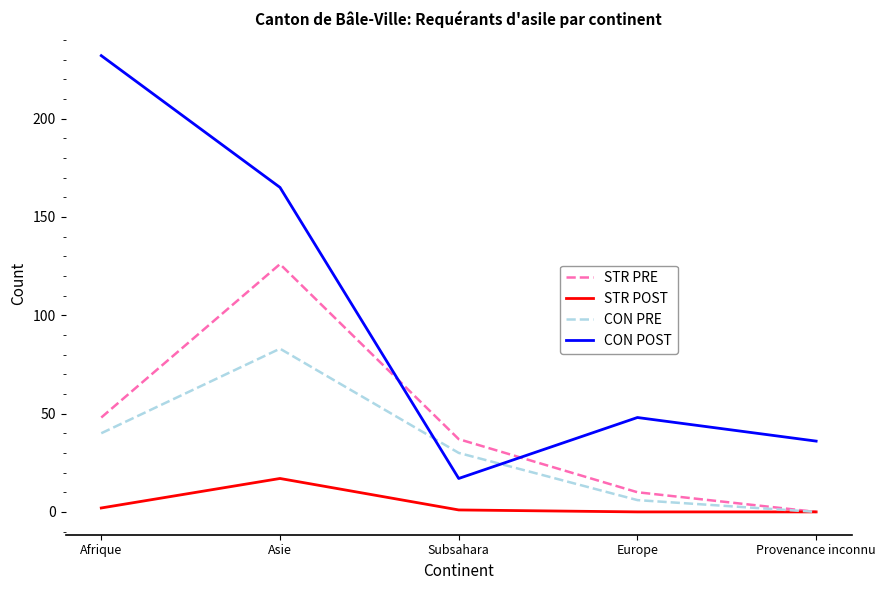

Which label corresponds to the largest value in the chart?

Afrique